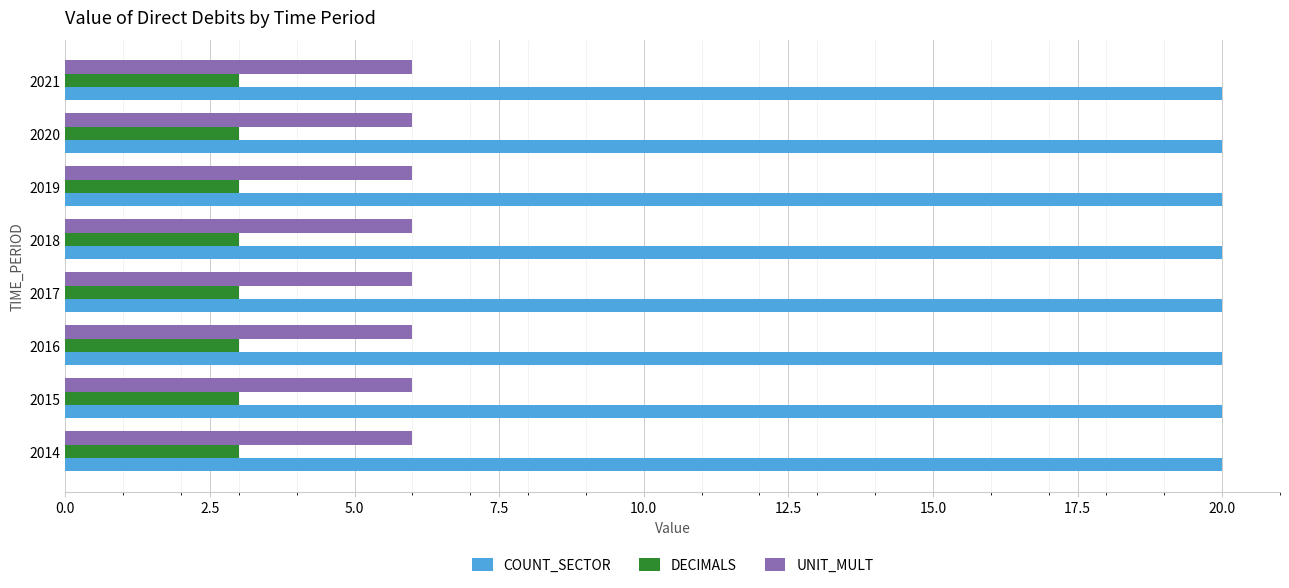

What is the maximum value shown in the chart?

20